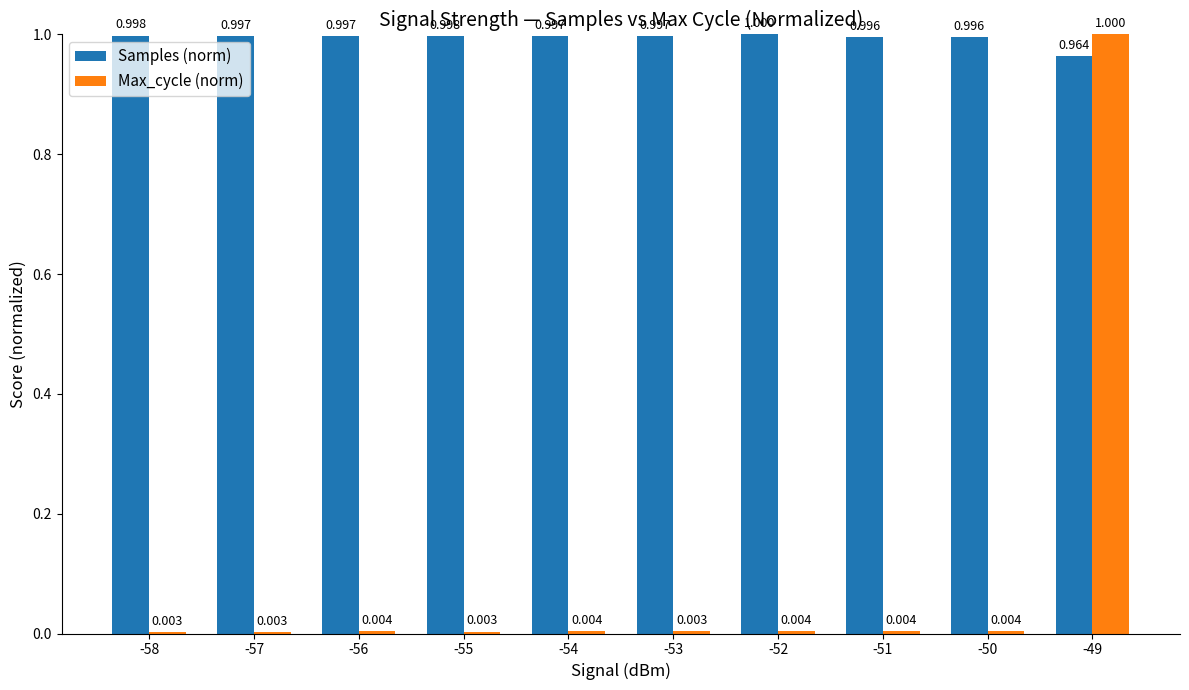

How many groups of bars are there?

10